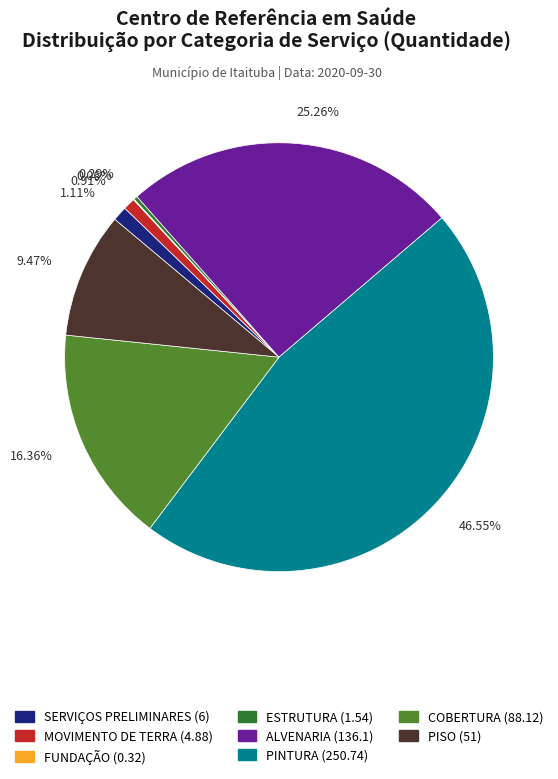

To the nearest percent, what percentage of the pie is ESTRUTURA?

0%